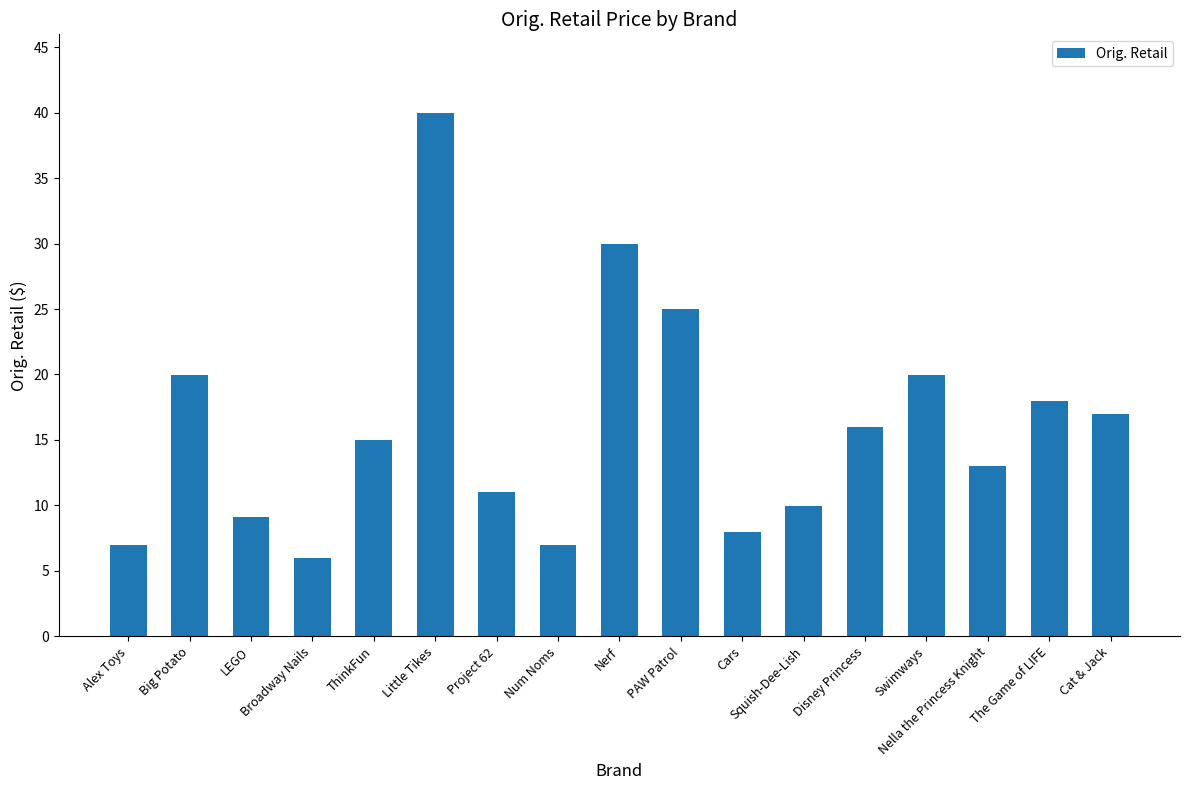

What is the ratio of the value at Cat & Jack to the value at Swimways?

0.8